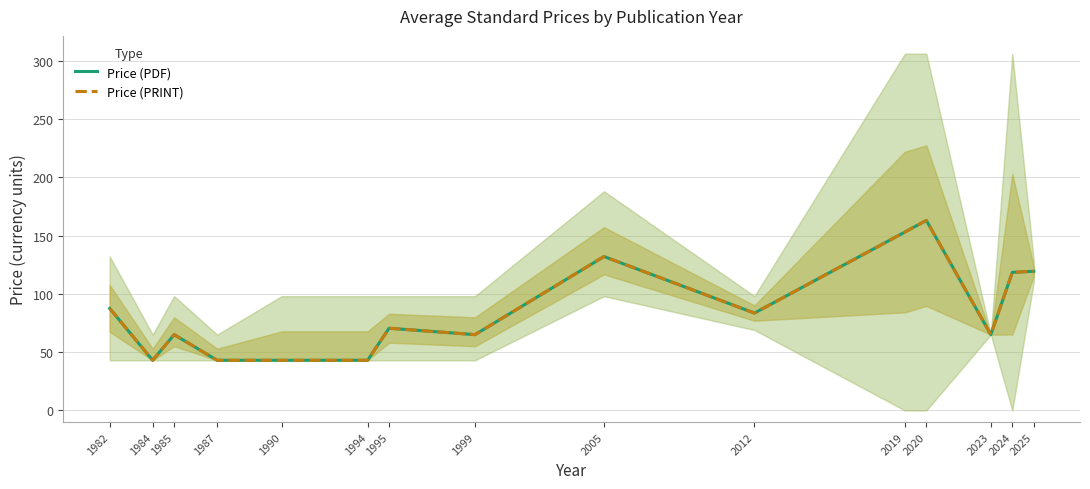

Which category has the lowest value across all series?

1984